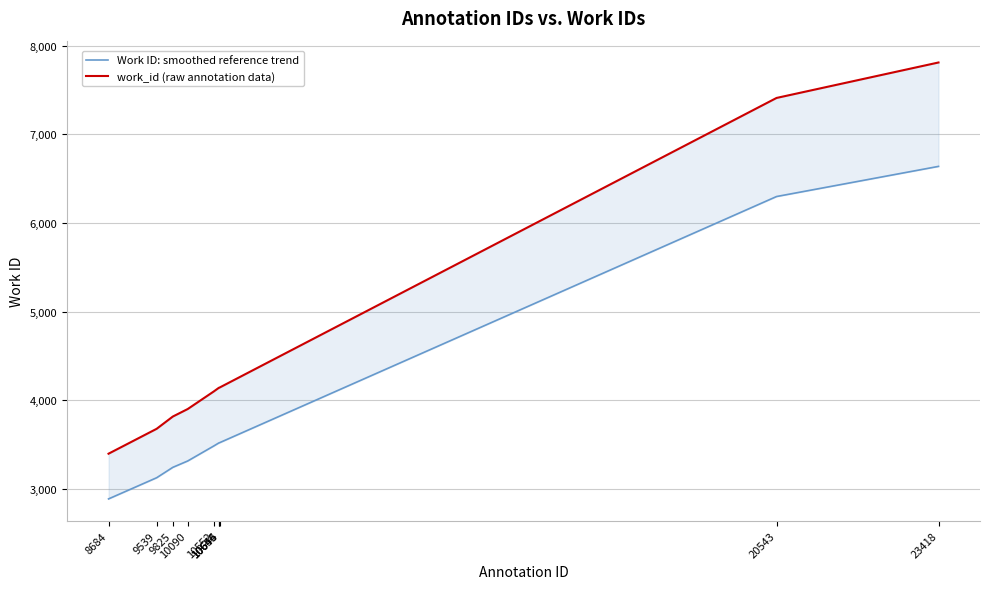

What is the value of the Work ID: smoothed reference trend point at the 4th from the left?

3315